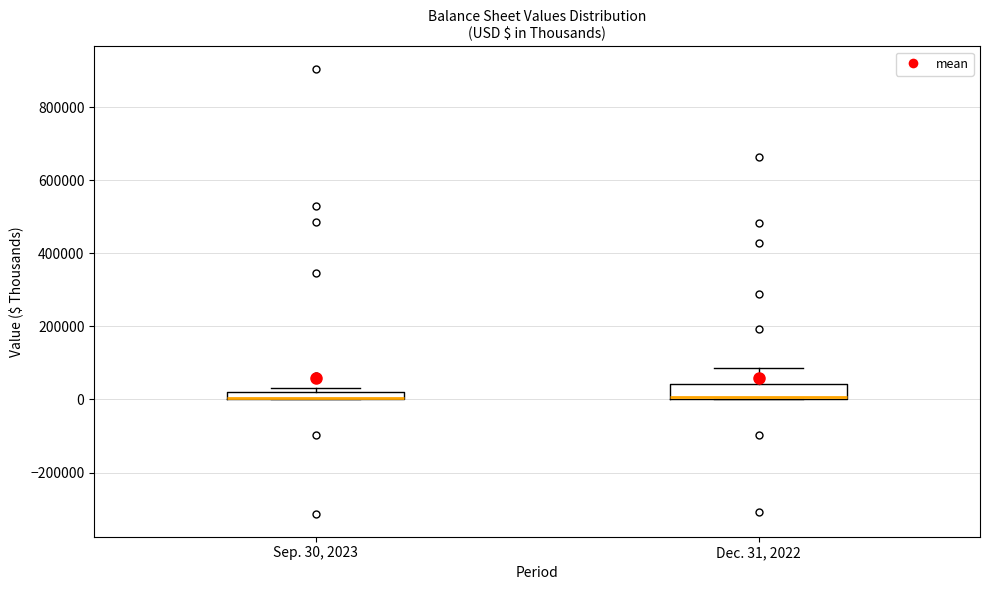

Where is the upper edge of the box for Dec. 31, 2022 on the y-axis? The values are not printed on the chart, so give them approximately, as read against the axis.

40000